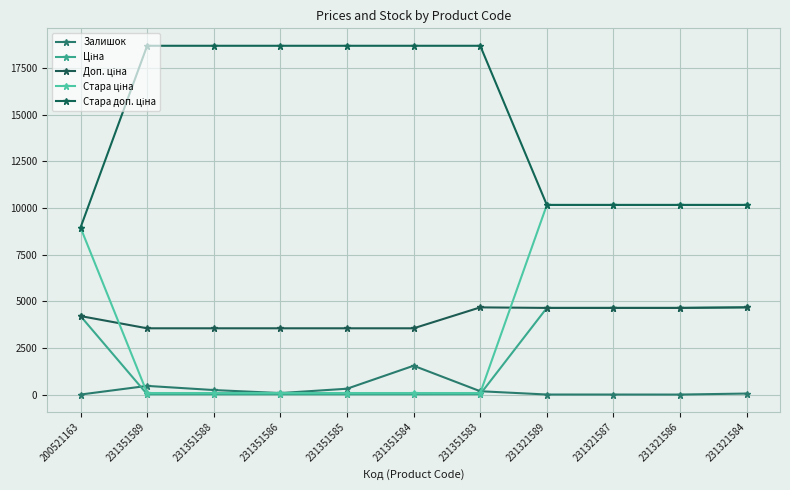

What is the sum of the Стара доп. ціна values at 231321586 and 200521163?

19104.9